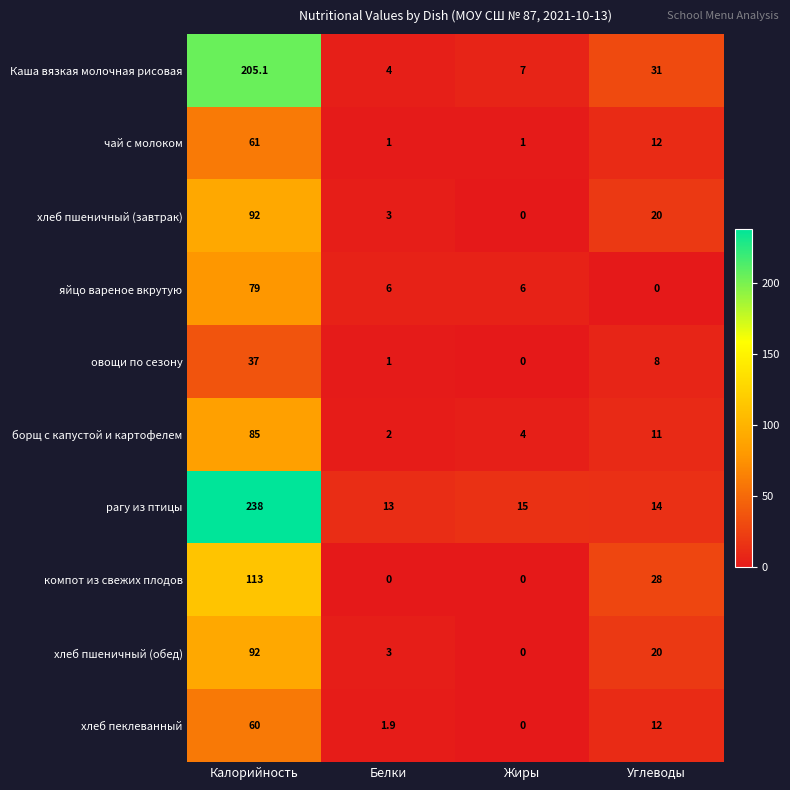

True or false: яйцо вареное вкрутую has a value of 1.7 at Жиры.

False